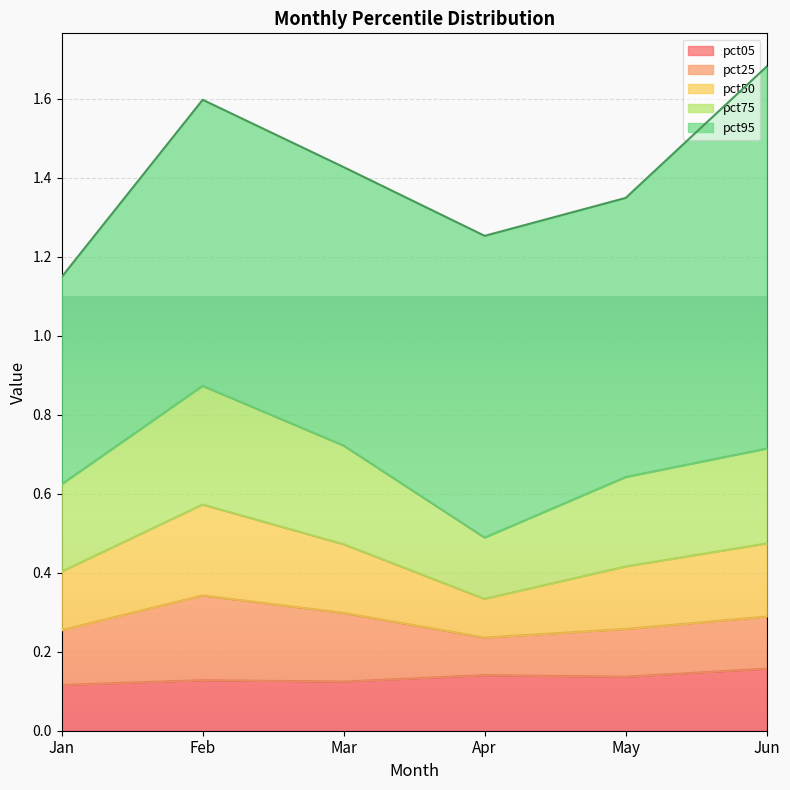

Rank the categories by pct05 value from lowest to highest.

Jan, Mar, Feb, May, Apr, Jun